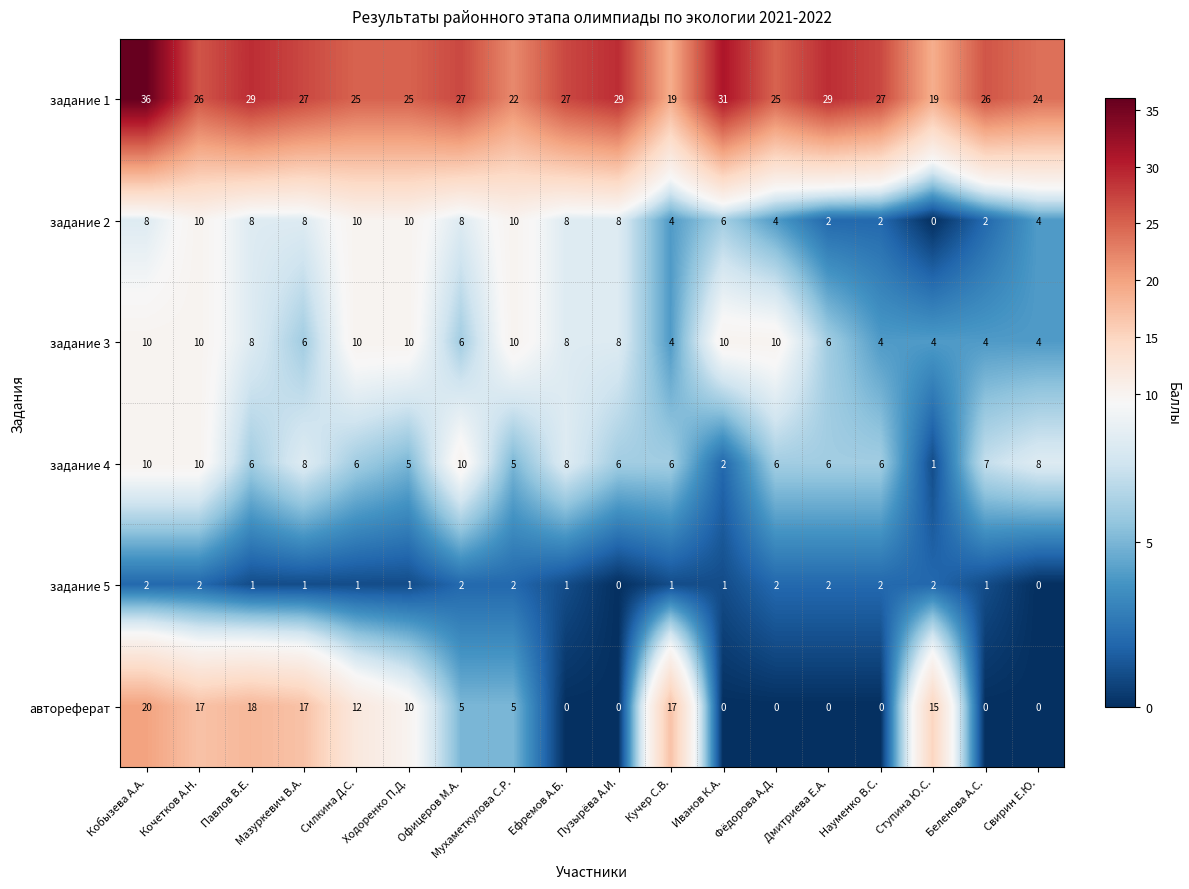

At which category is the sum across all series the highest?

Кобызева А.А.